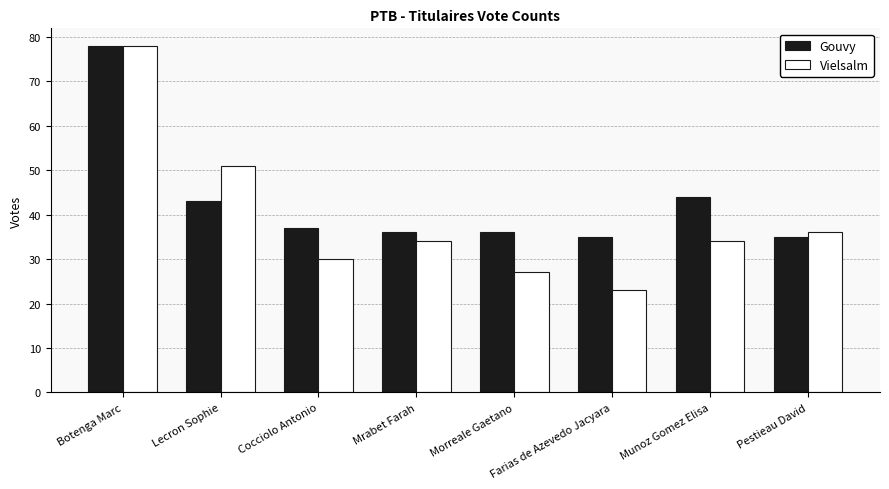

What is the lowest value of the Vielsalm series?

23